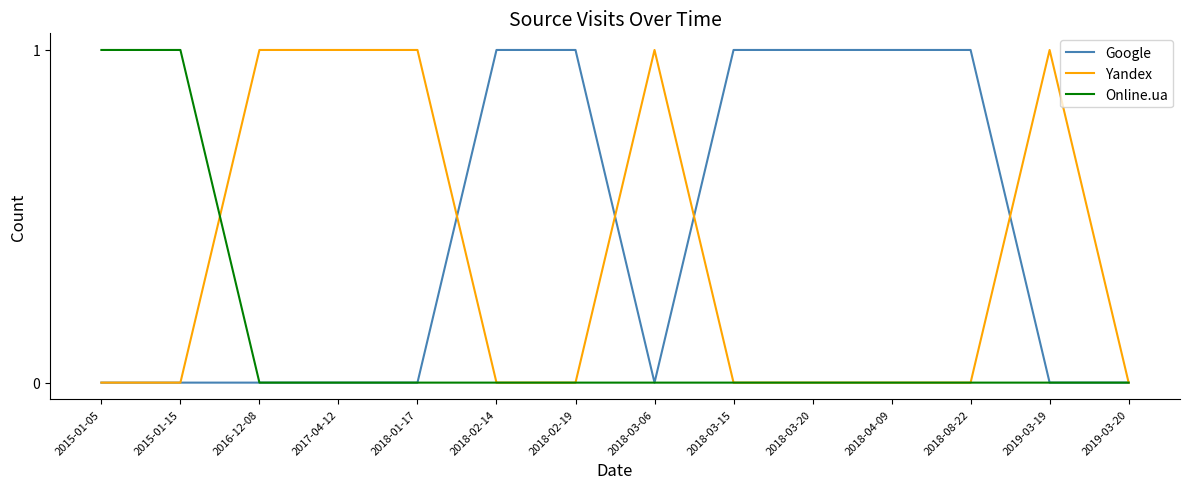

What is the sum of all Online.ua values?

2